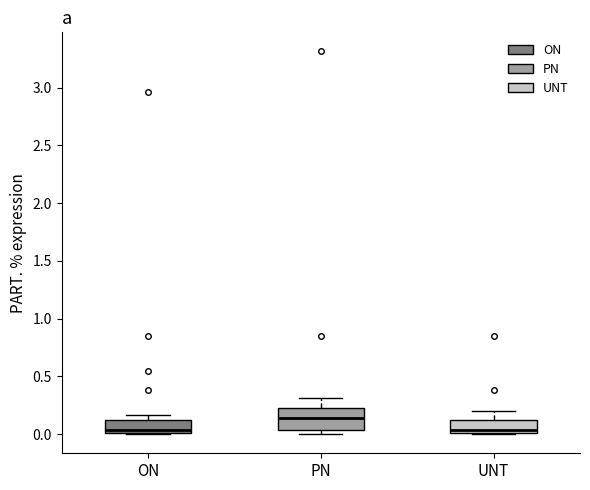

Reading left to right, transcribe this box plot: for each box, give where its median line is, the range the box spans, and where its two whiskers end, as read against the y-axis. The values are not printed on the chart, so give them approximately, as read against the axis.

ON: median 0.05, box 0.00 to 0.10, whiskers 0.00 to 0.15
PN: median 0.15, box 0.05 to 0.25, whiskers 0.00 to 0.30
UNT: median 0.05, box 0.00 to 0.10, whiskers 0.00 to 0.20